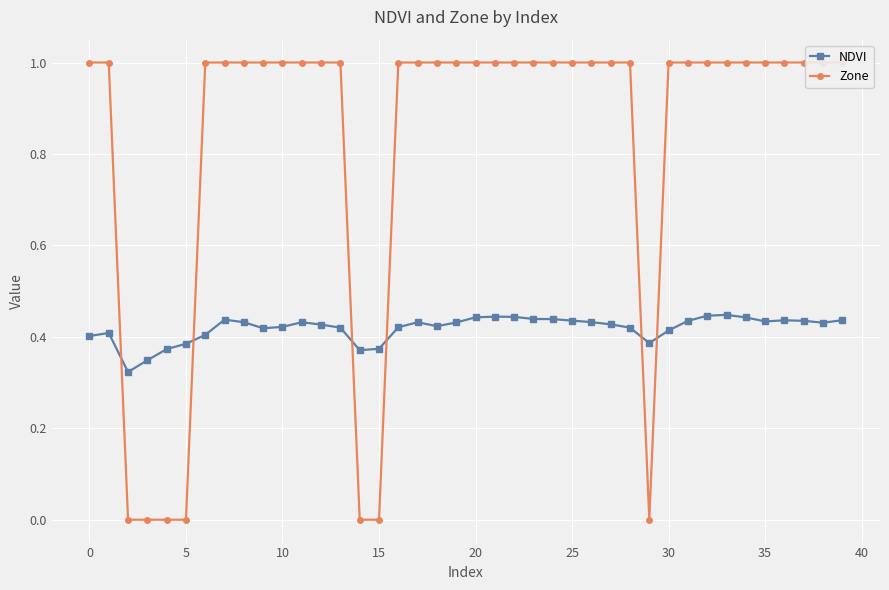

What is the total value across all series at 18?

1.4